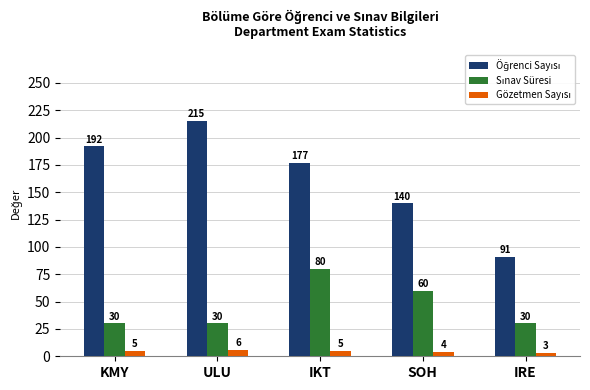

What is the smallest value displayed?

3